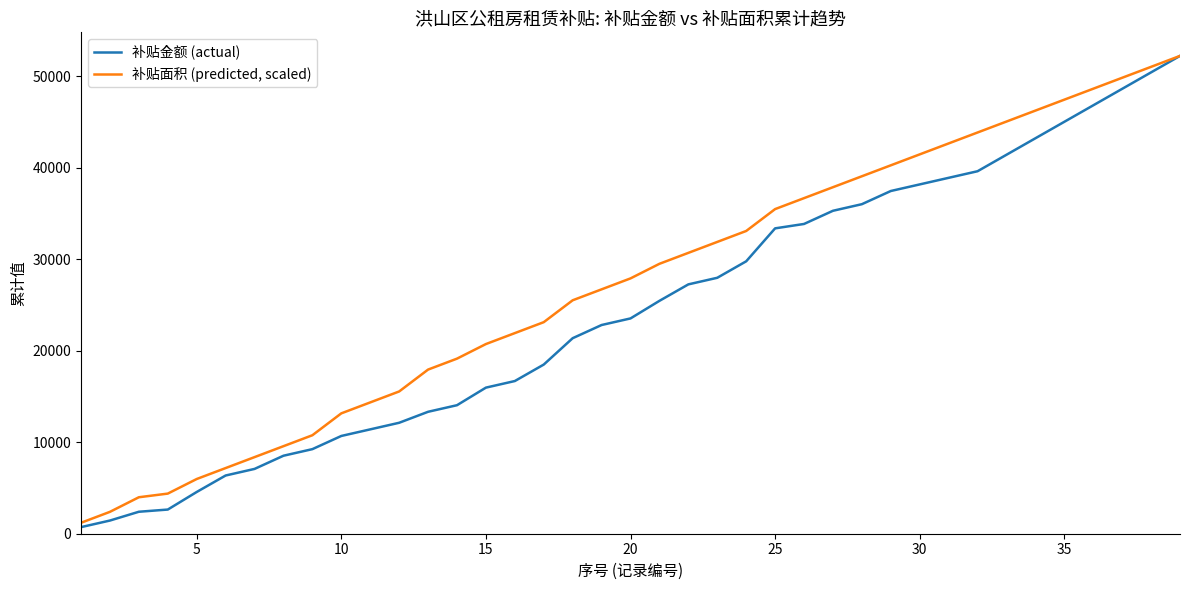

Rank the series by their average value, from highest to lowest.

补贴面积 (predicted, scaled), 补贴金额 (actual)